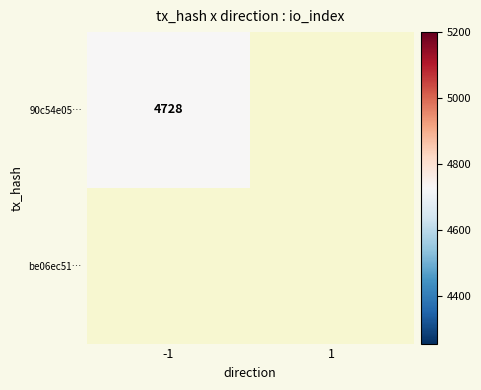

True or false: be06ec51… has a value of 0 at -1.

True